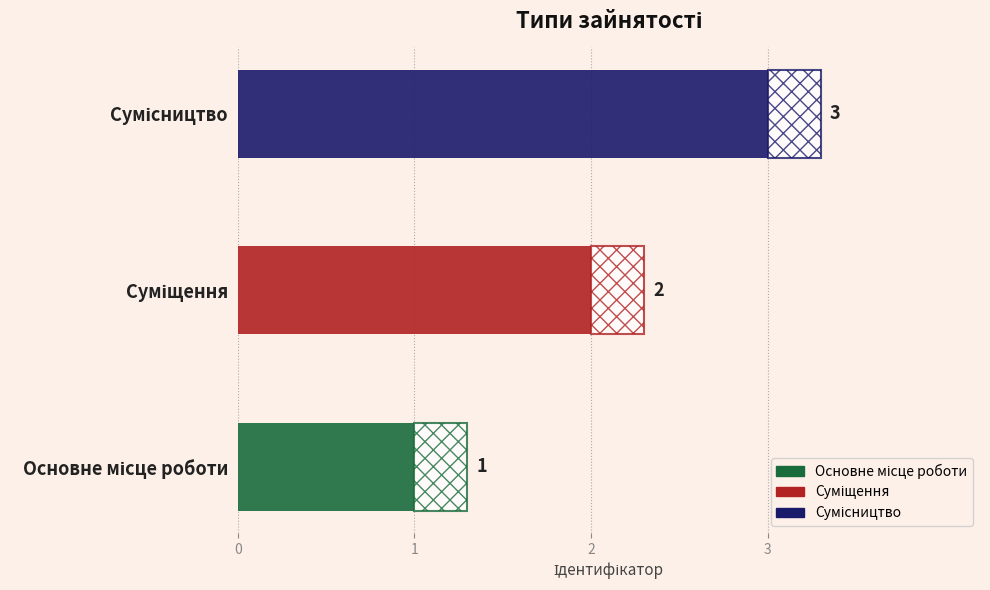

What is the approximate value at Суміщення?

2